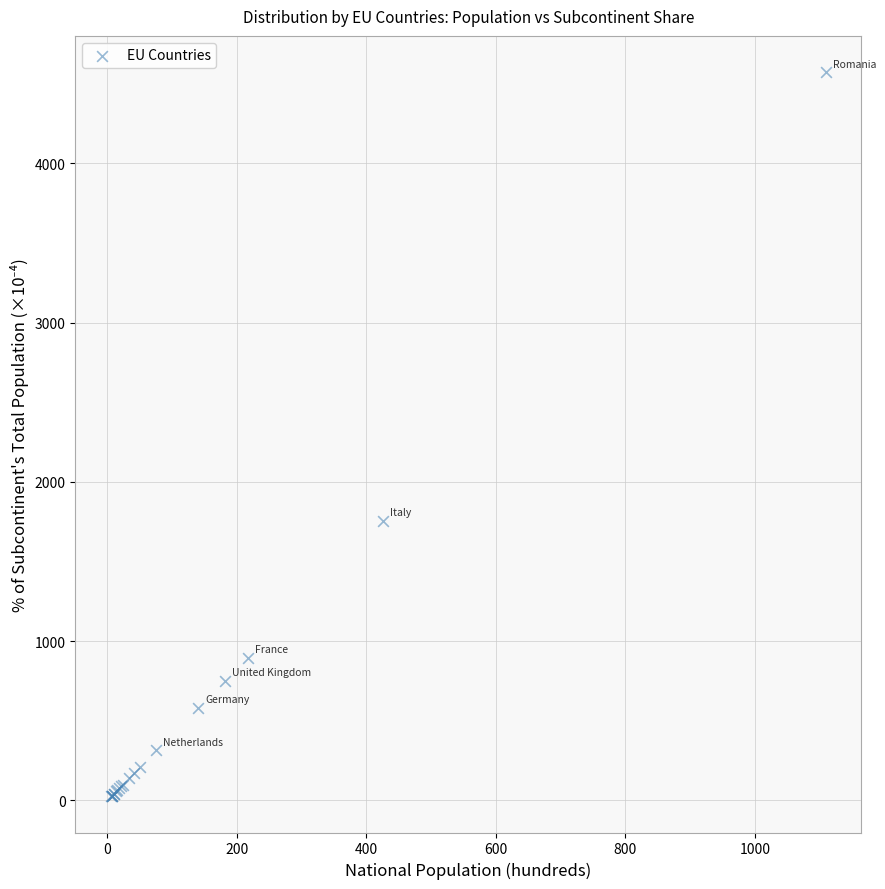

What Y value in the scatter plot is closest to 2299?

1757